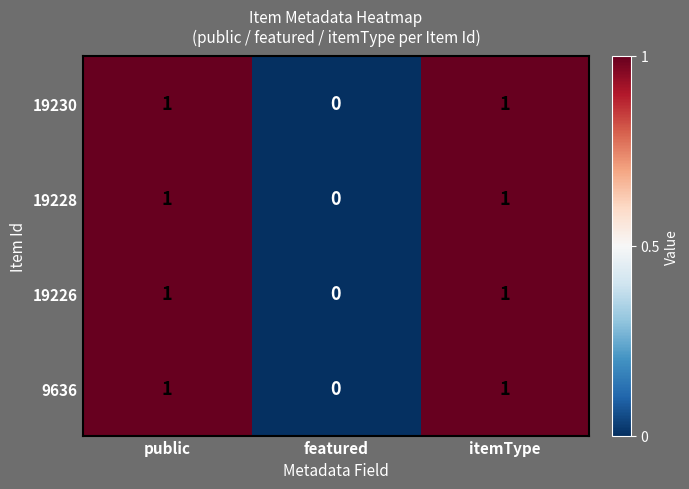

True or false: 19230 has a value of 1 at itemType.

True